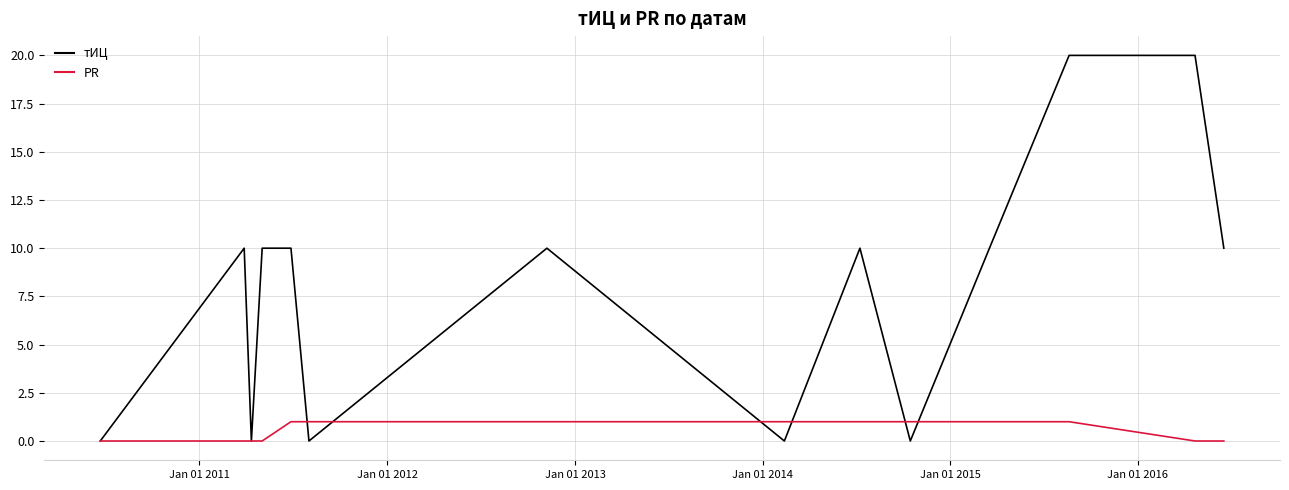

List the series in order of their peak value, highest first.

тИЦ, PR